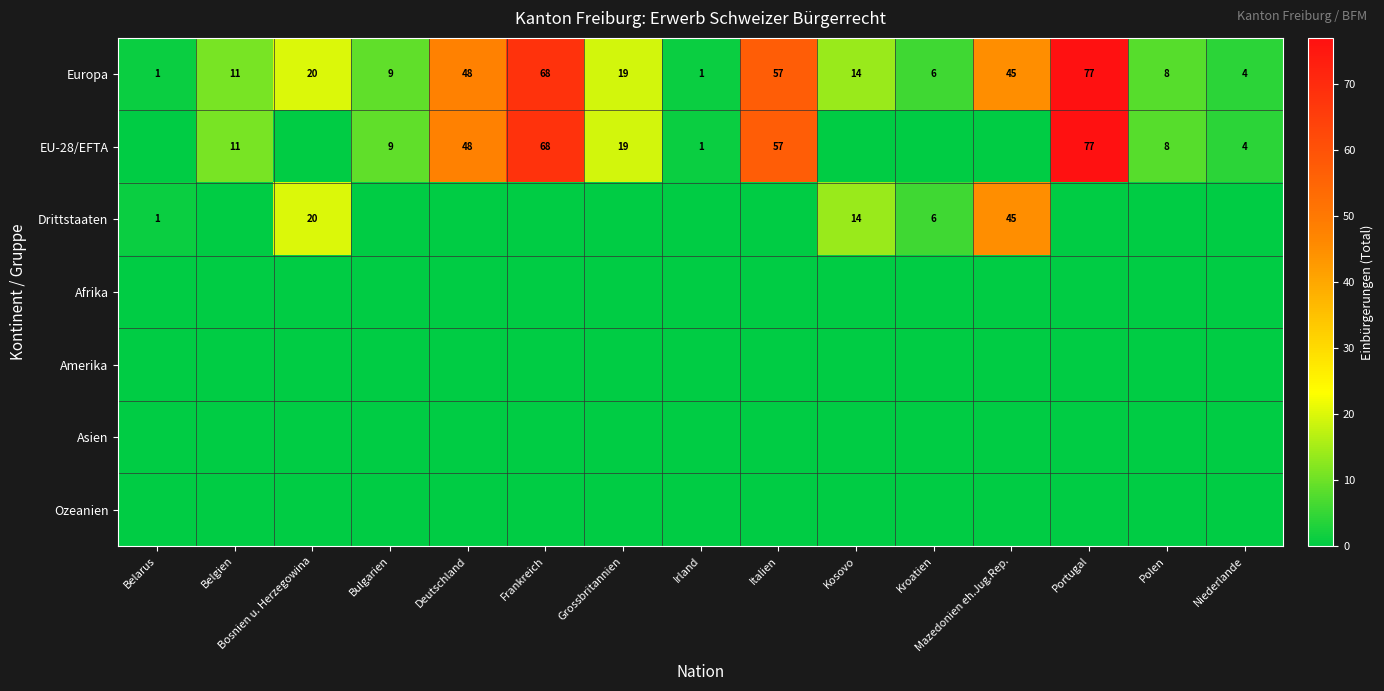

True or false: Europa has a value of 77 at Portugal.

True